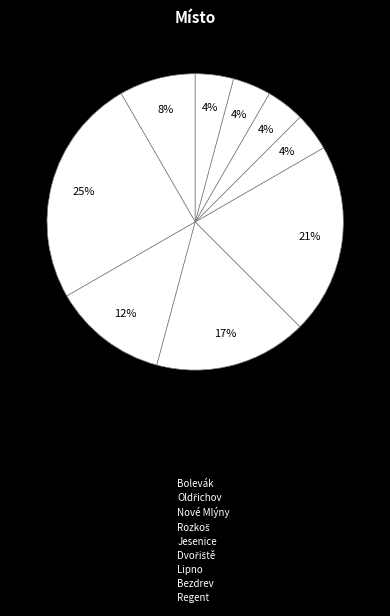

How many segments does this pie chart have?

9